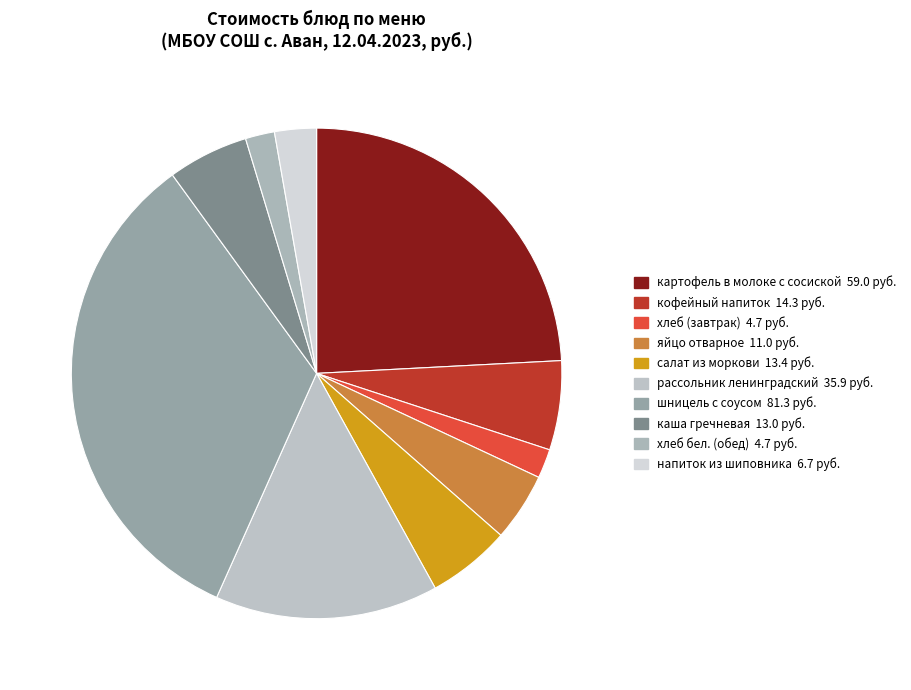

Is there any slice that represents more than half of the pie?

No